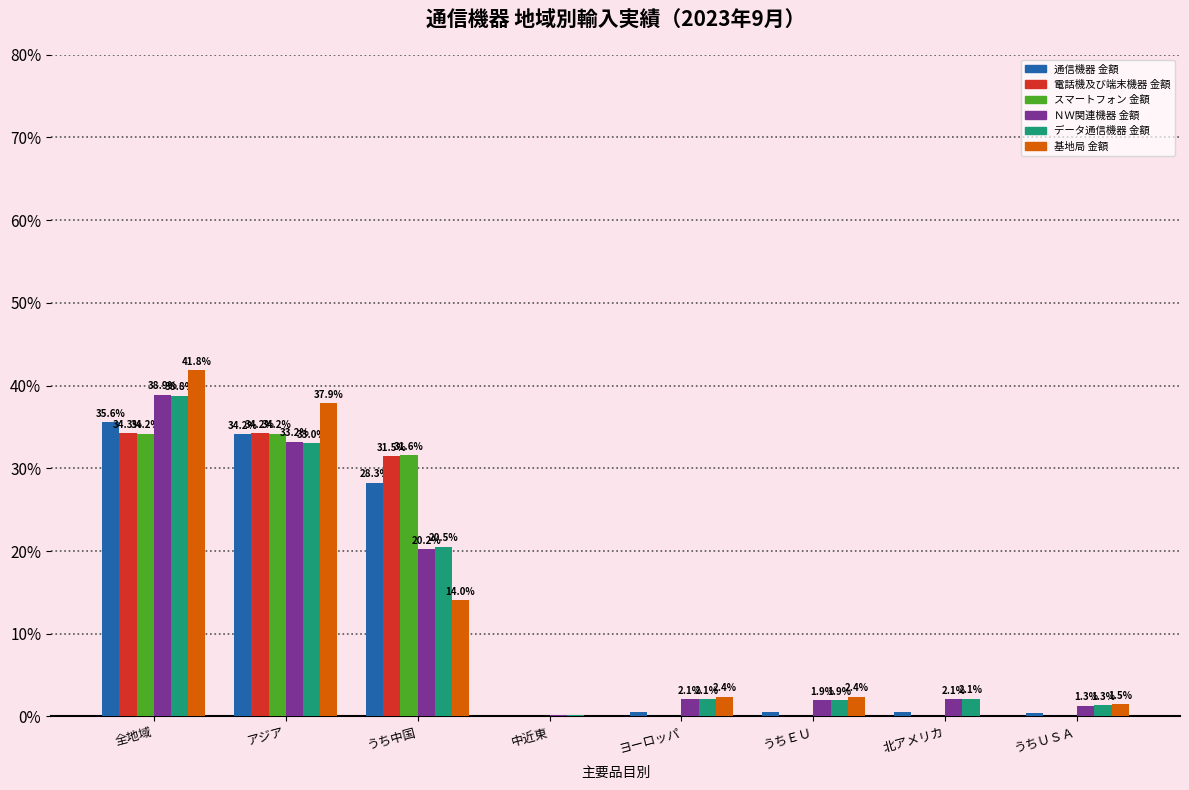

Which series changed the most between うち中国 and うちＵＳＡ?

スマートフォン 金額